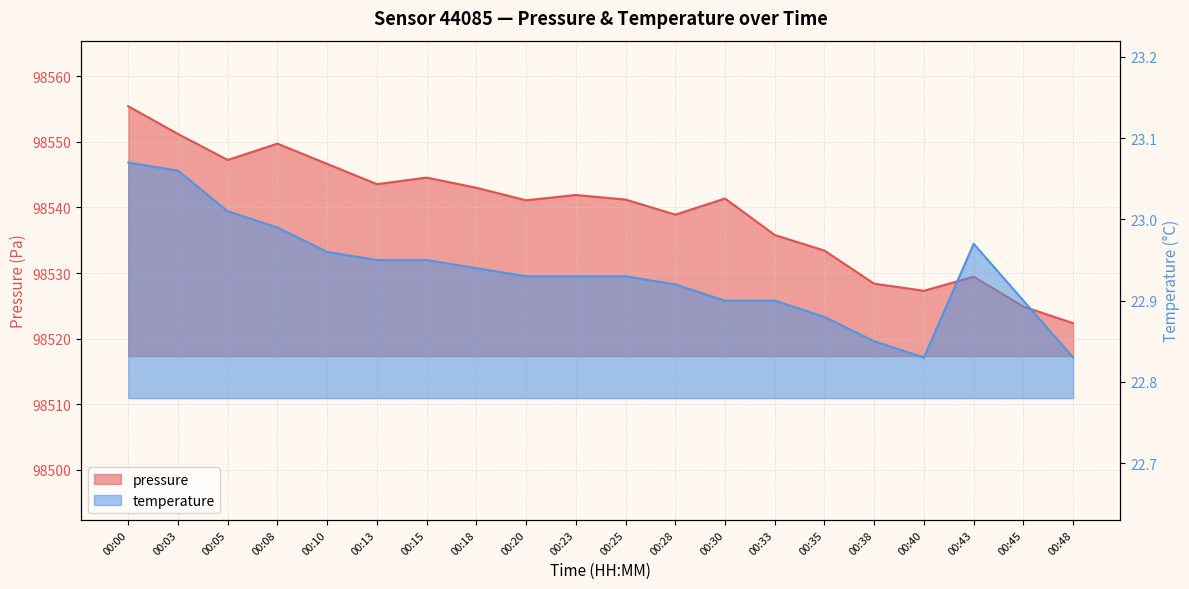

The pressure series shows 163688.1 at 00:35. True or false?

False